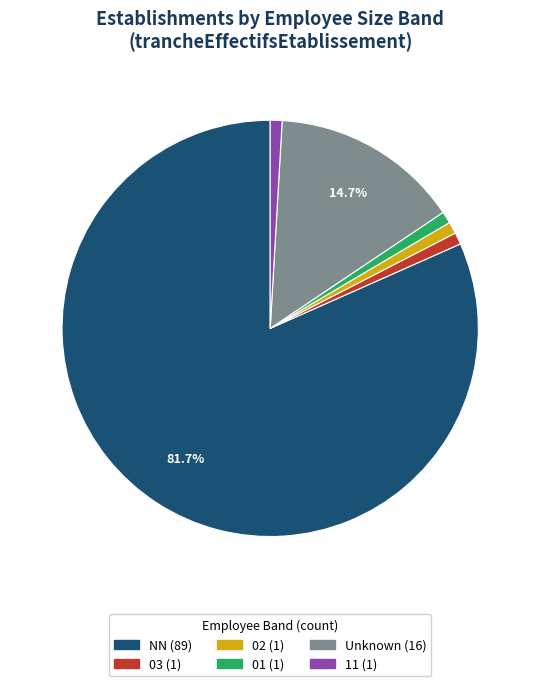

How many slices are in this pie chart?

6